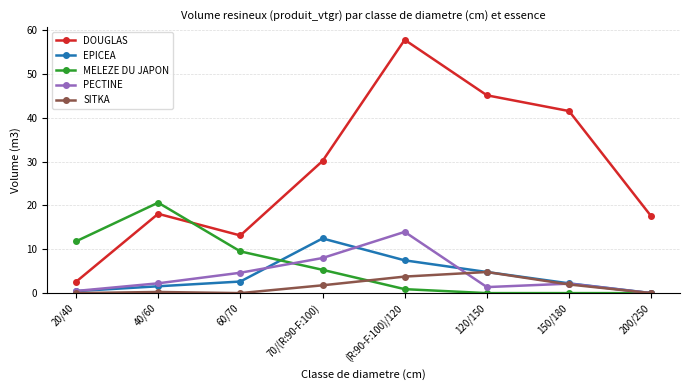

Which series has the largest range (max minus min)?

DOUGLAS